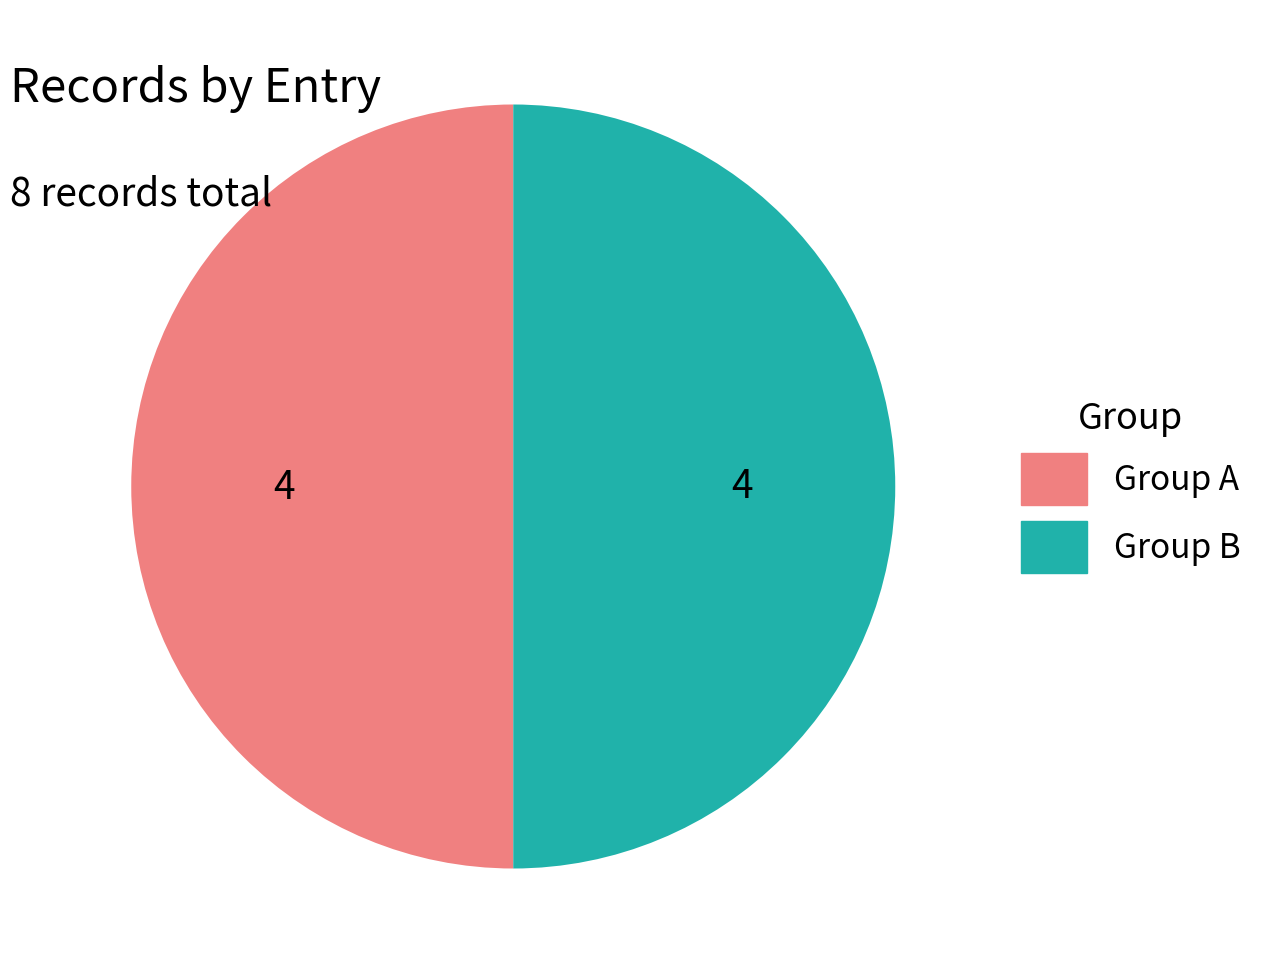

Is it true that Group A is 50% of the pie?

True